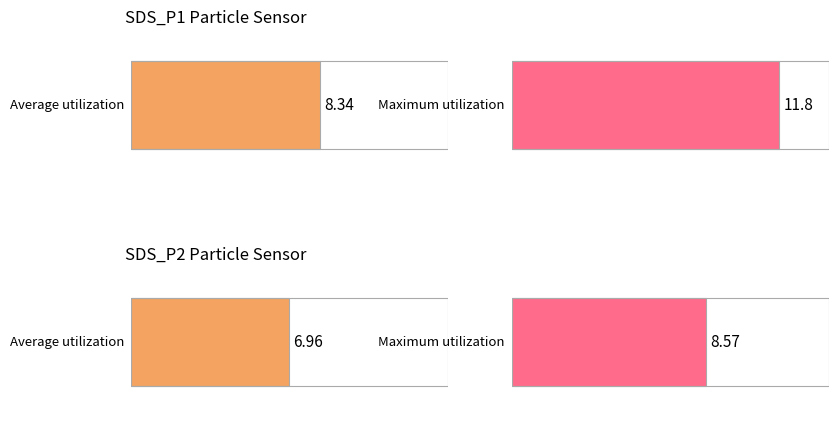

What is the greatest value displayed?

11.8